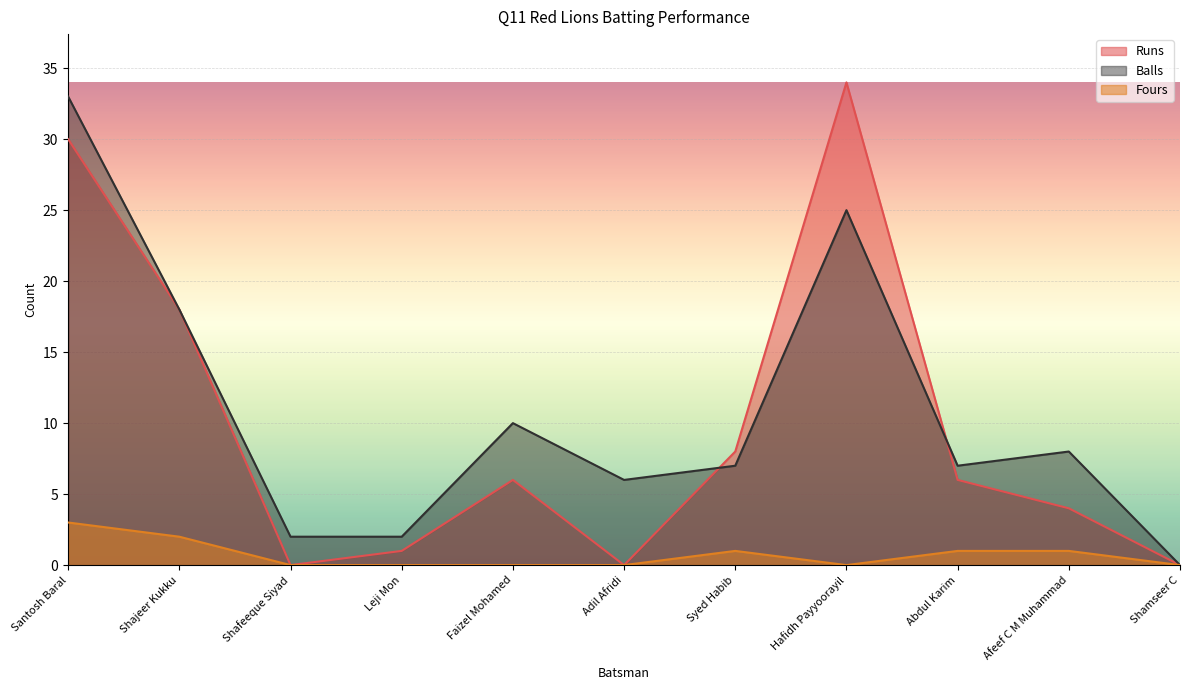

At which label does Balls first exceed 7?

Santosh Baral